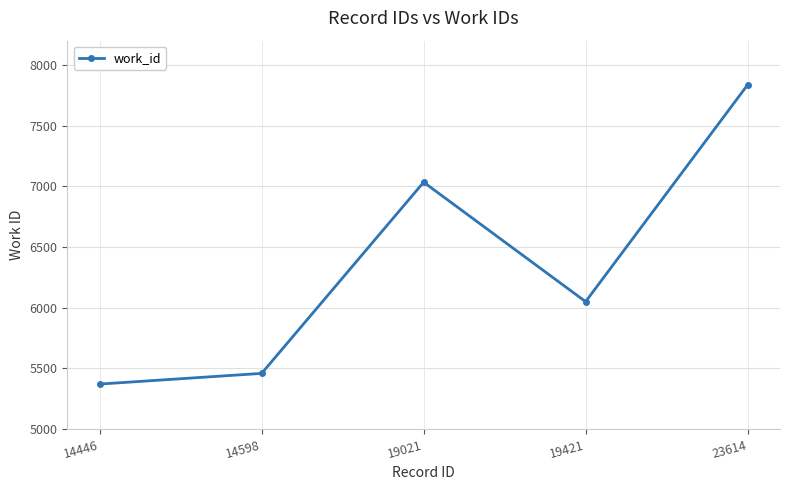

What is the maximum value shown in the chart?

7836